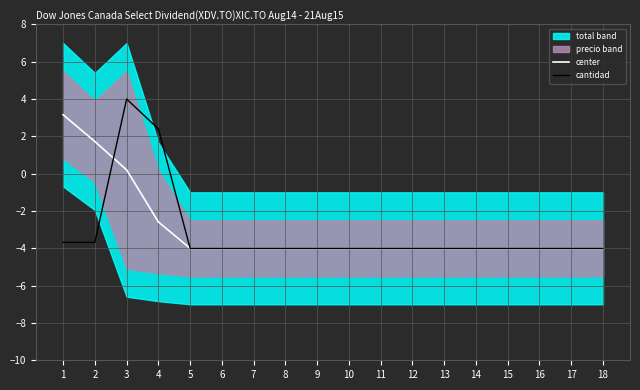

What is the highest value of the center series?

3.2